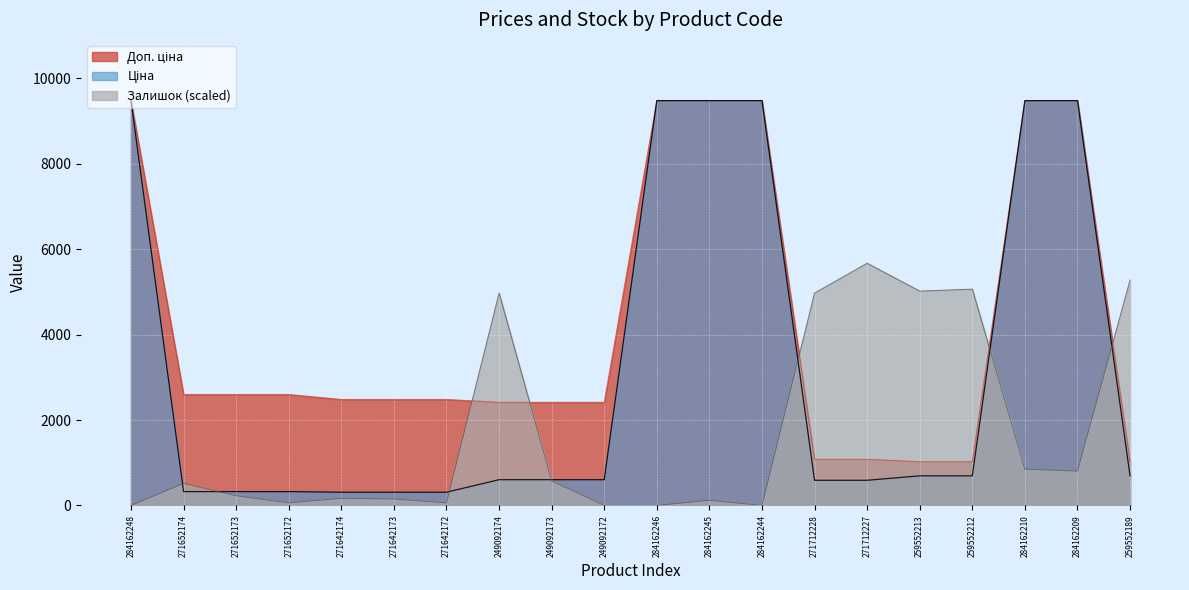

What is the label of the 15th point from the right?

271642173